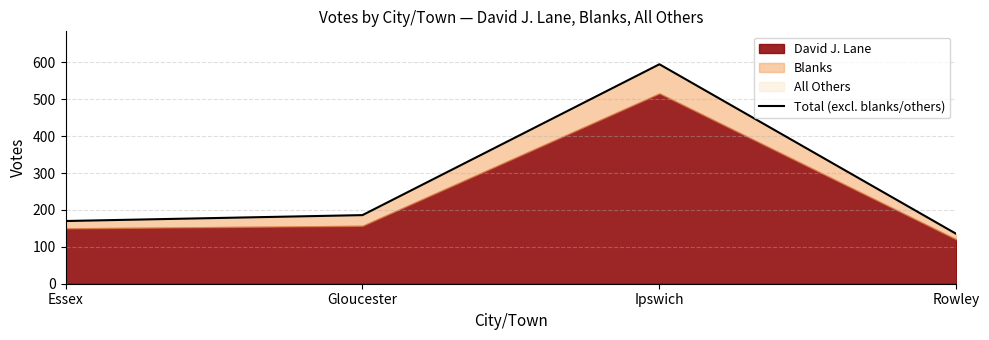

What is the label of the 4th point from the right?

Essex